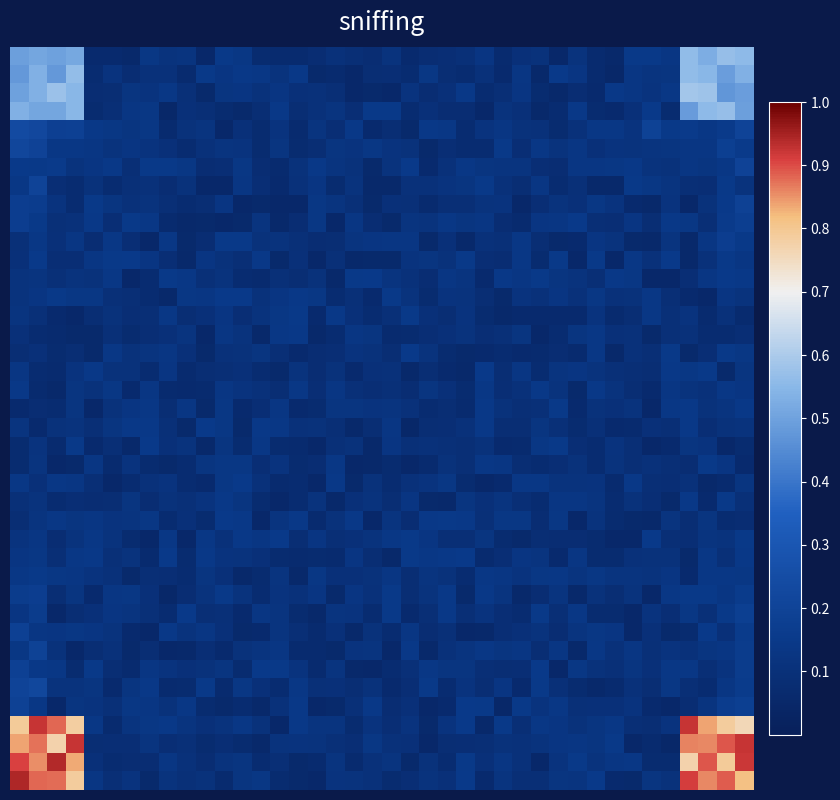

What is the greatest value displayed?

0.9